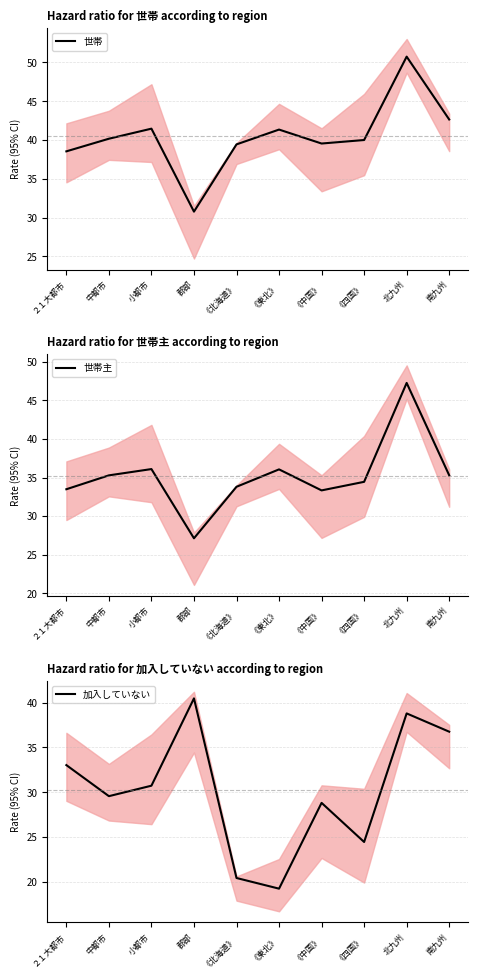

How many times do 世帯 and 加入していない cross each other?

2